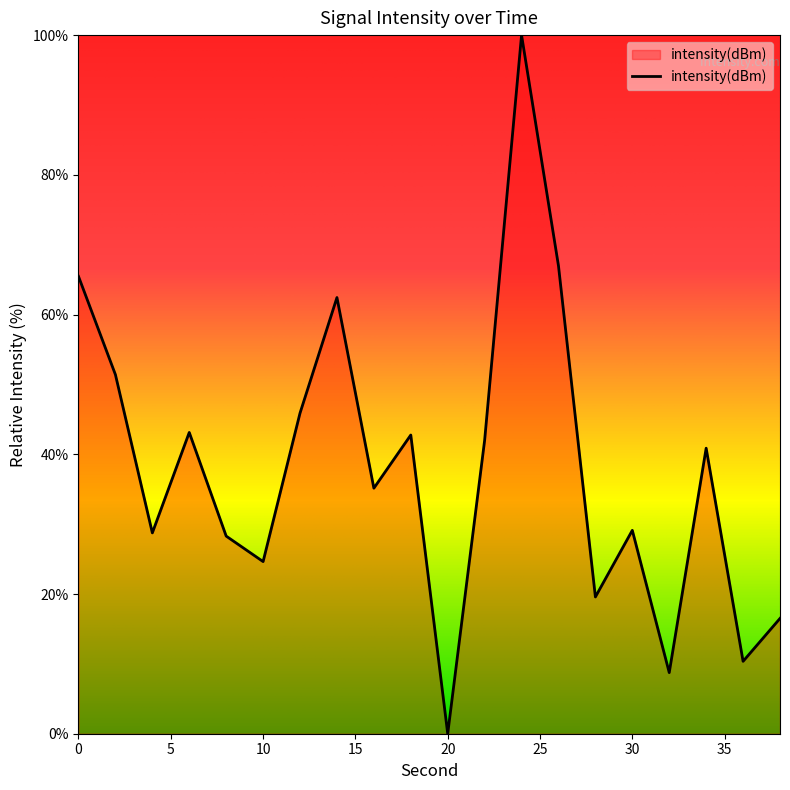

What is the greatest value displayed?

100.0